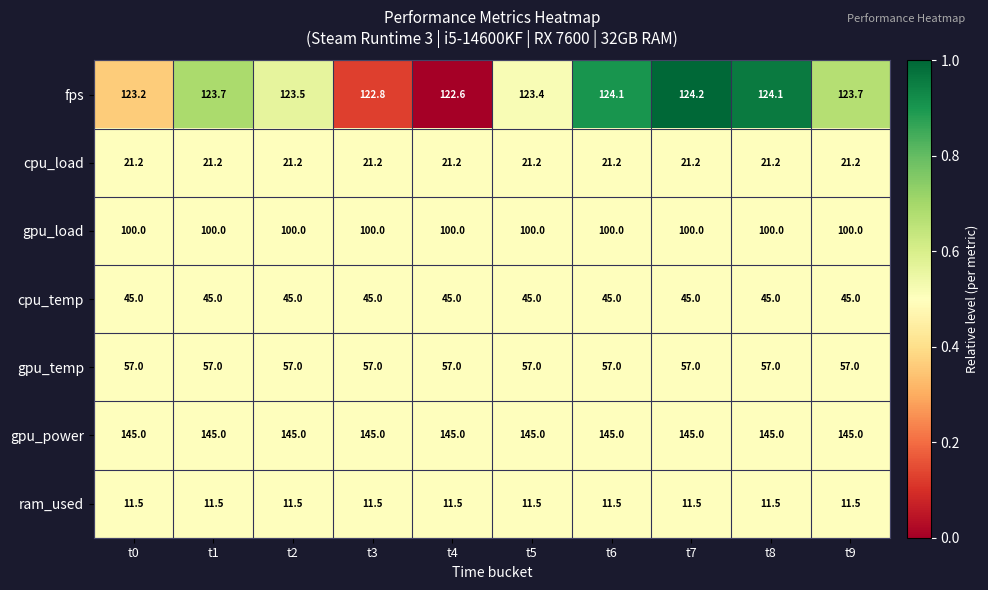

What is the highest value of the cpu_temp series?

45.0